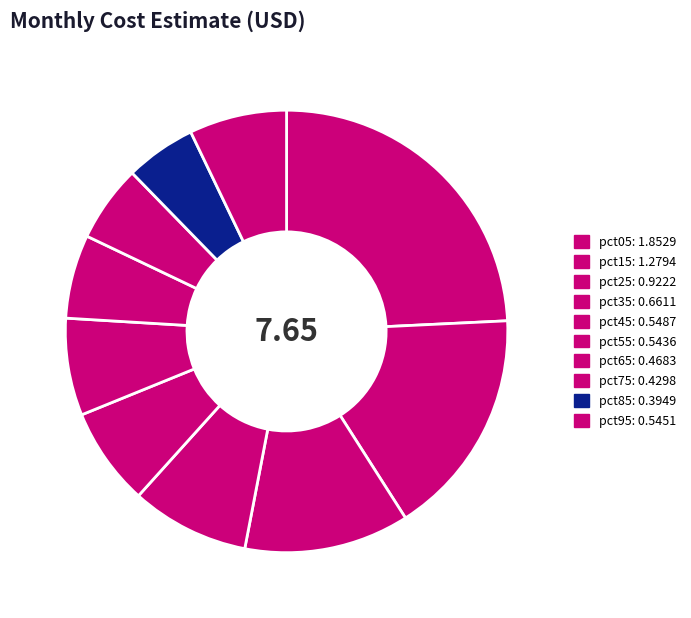

What portion of the pie excludes pct25?

87.9%